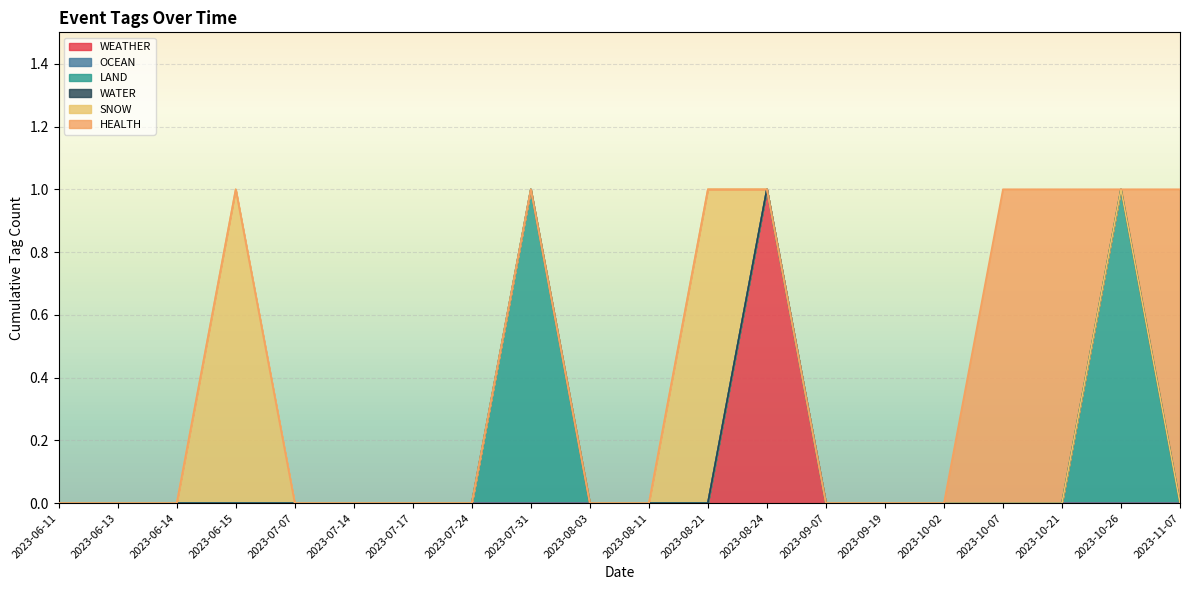

The value of WATER at 2023-10-26 is 0. True or false?

True